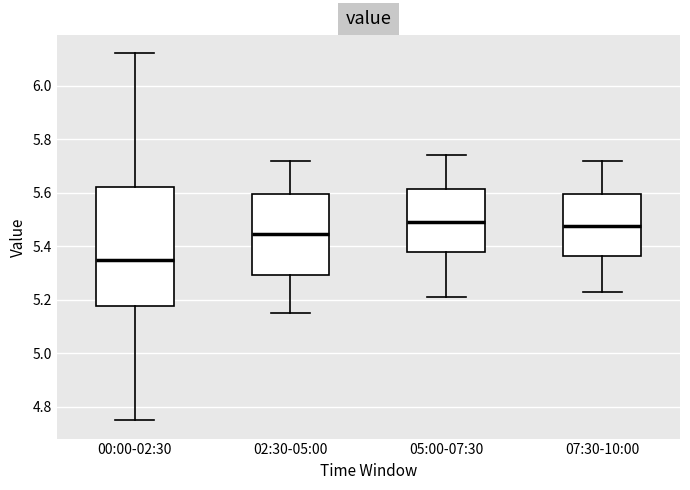

Reading left to right, read every box against the y-axis: the position of its median line, the range the box covers, and the ends of its whiskers. The values are not printed on the chart, so give them approximately, as read against the axis.

00:00-02:30: median 5.36, box 5.18 to 5.62, whiskers 4.76 to 6.12
02:30-05:00: median 5.44, box 5.30 to 5.60, whiskers 5.16 to 5.72
05:00-07:30: median 5.50, box 5.38 to 5.62, whiskers 5.22 to 5.74
07:30-10:00: median 5.48, box 5.36 to 5.60, whiskers 5.24 to 5.72